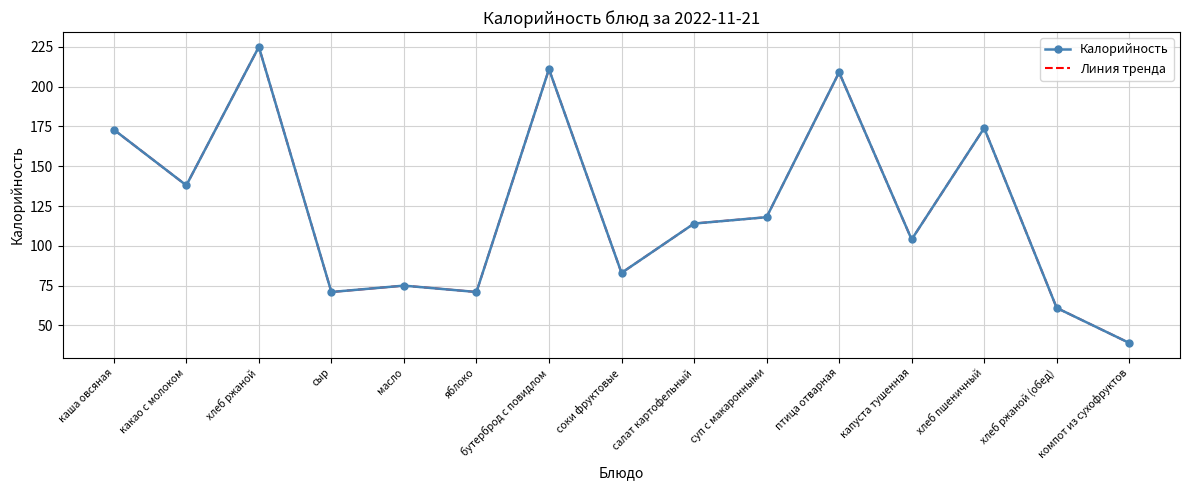

At which category is the sum across all series the highest?

хлеб ржаной